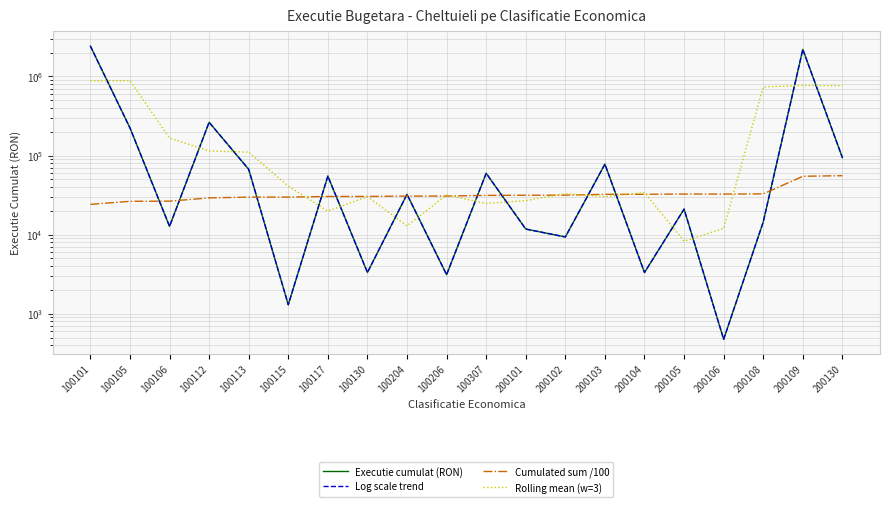

What is the spread (max minus min) of values at 200130?

706891.5